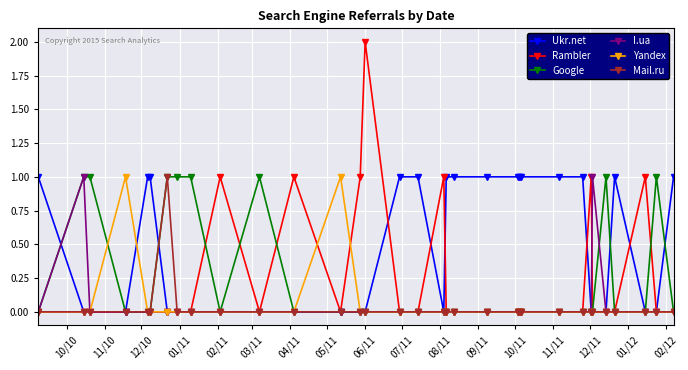

Which series has the widest spread of values?

Rambler